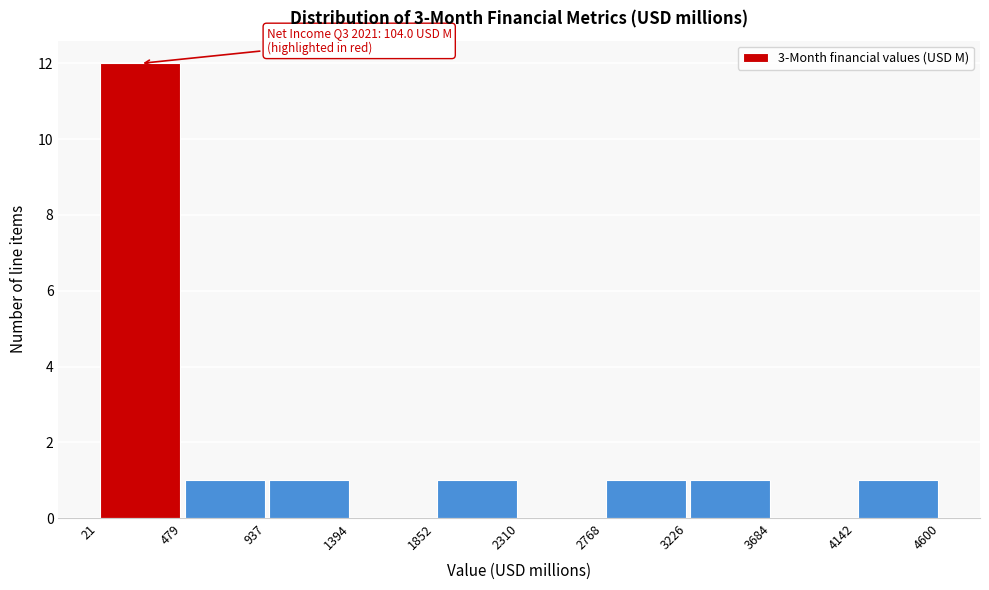

Which range on the x-axis has the tallest bar?

21 to 479